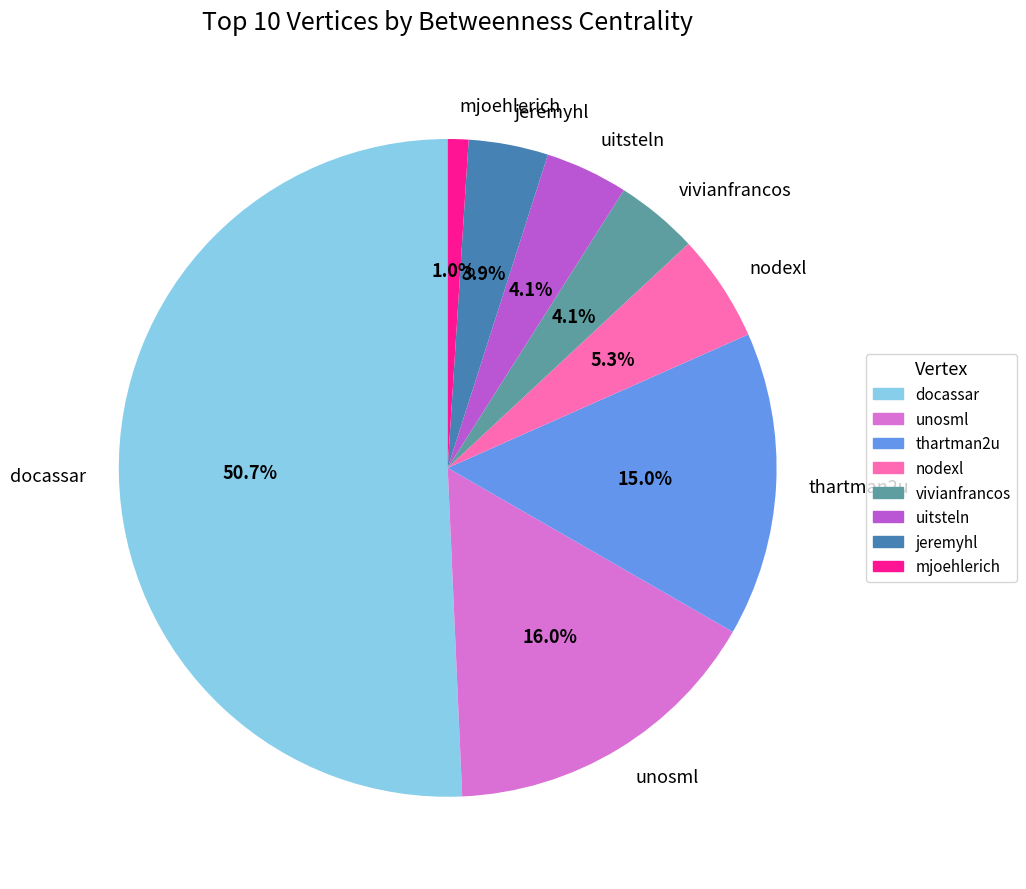

Count the number of slices in the pie.

8